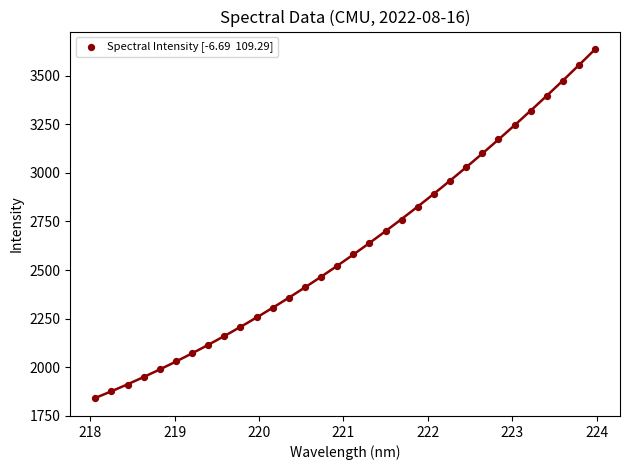

What is the range of Y values (max minus min)?

1799.2